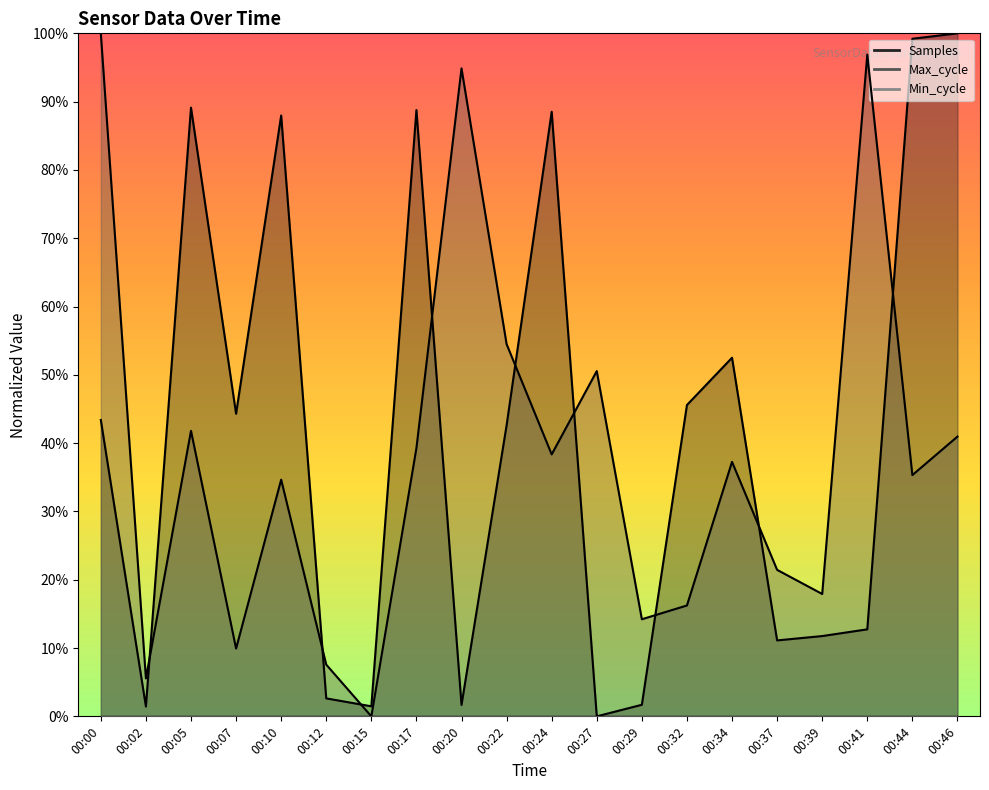

At which label does Max_cycle reach its peak?

00:00